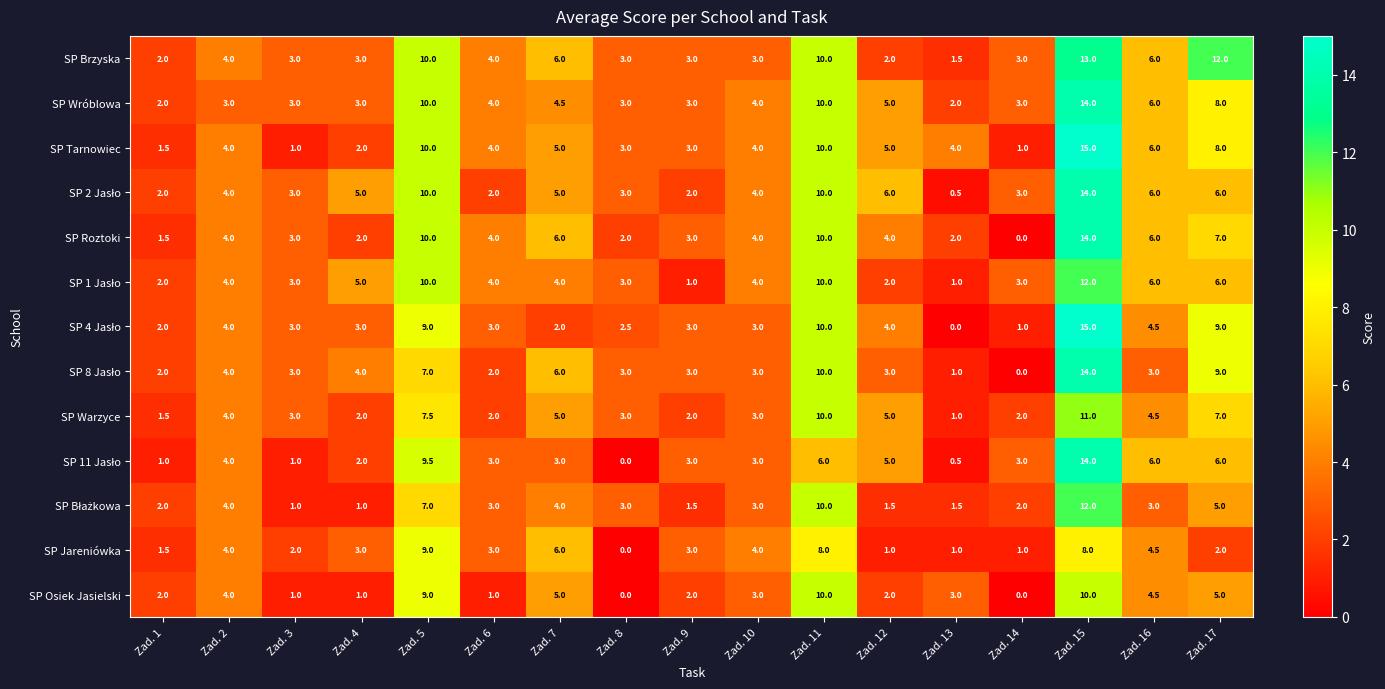

What is the difference between the maximum and minimum values in the SP Jareniówka series?

9.0